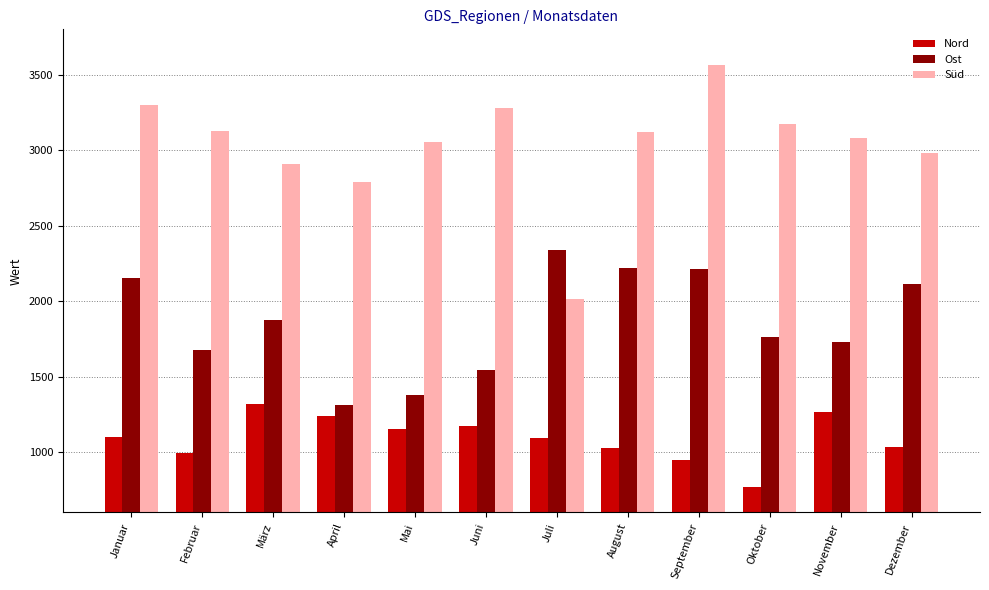

What are all the series names shown in the legend?

Nord, Ost, Süd